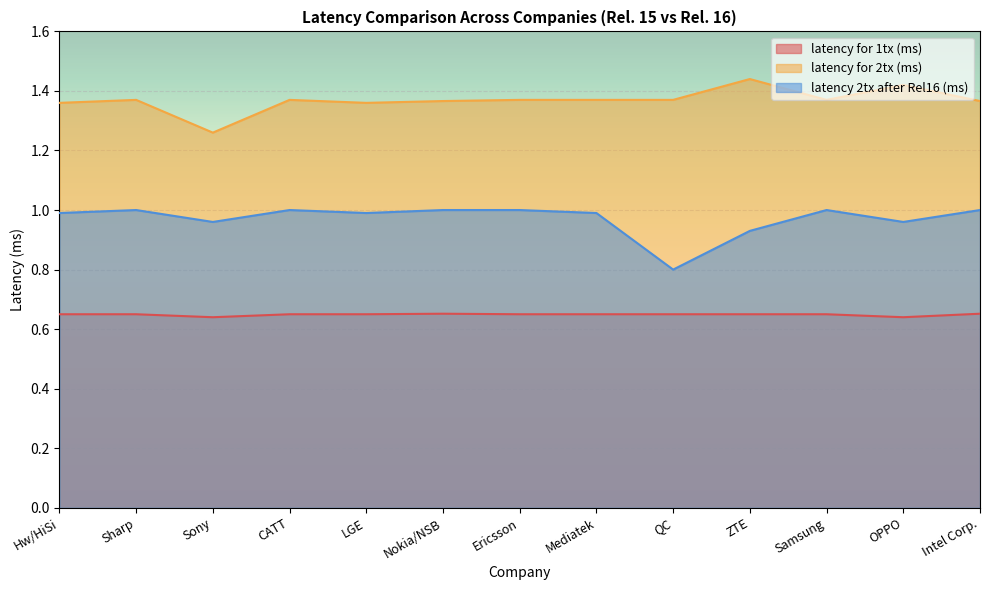

At Samsung, list the series in order from smallest to largest.

latency for 1tx (ms), latency 2tx after Rel16 (ms), latency for 2tx (ms)